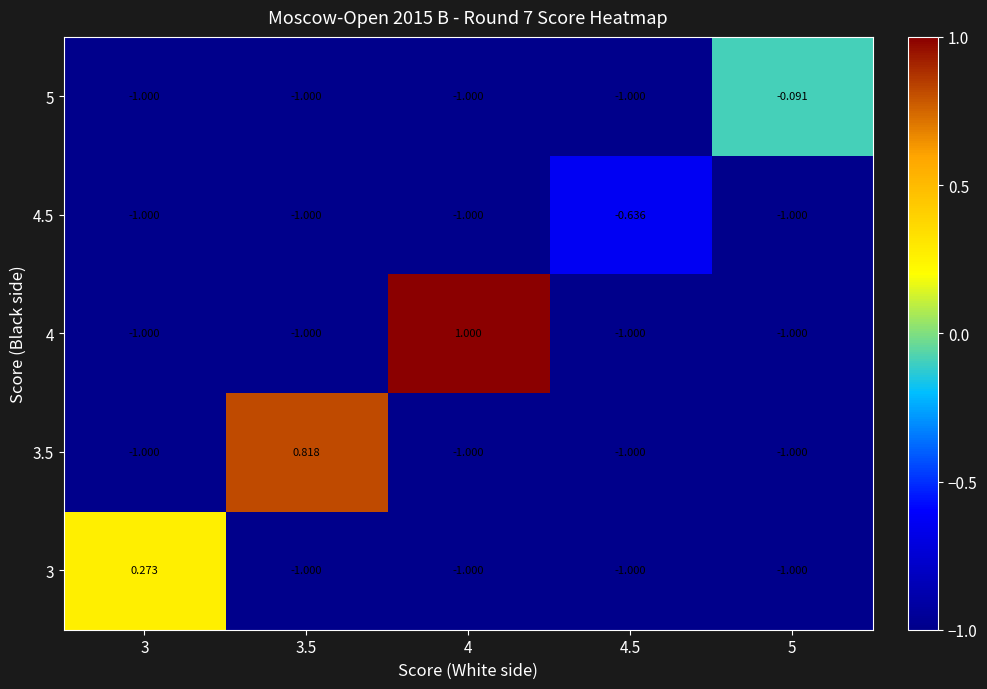

Which has a higher value, 4.5 or 4?

4.5